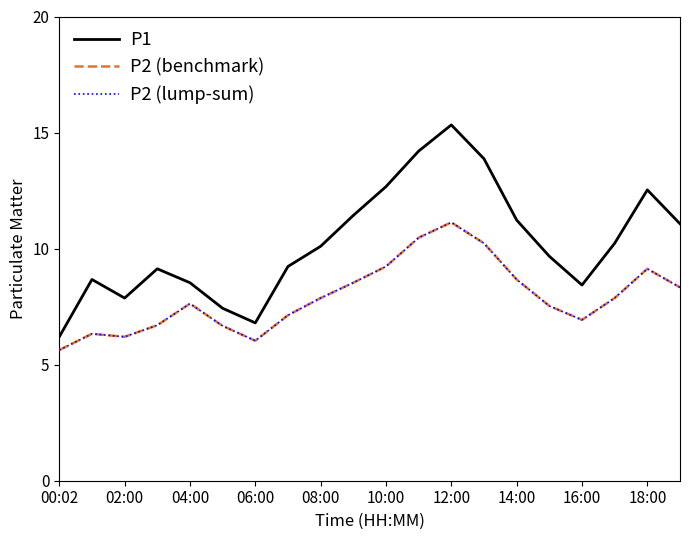

Which series has the widest spread of values?

P1